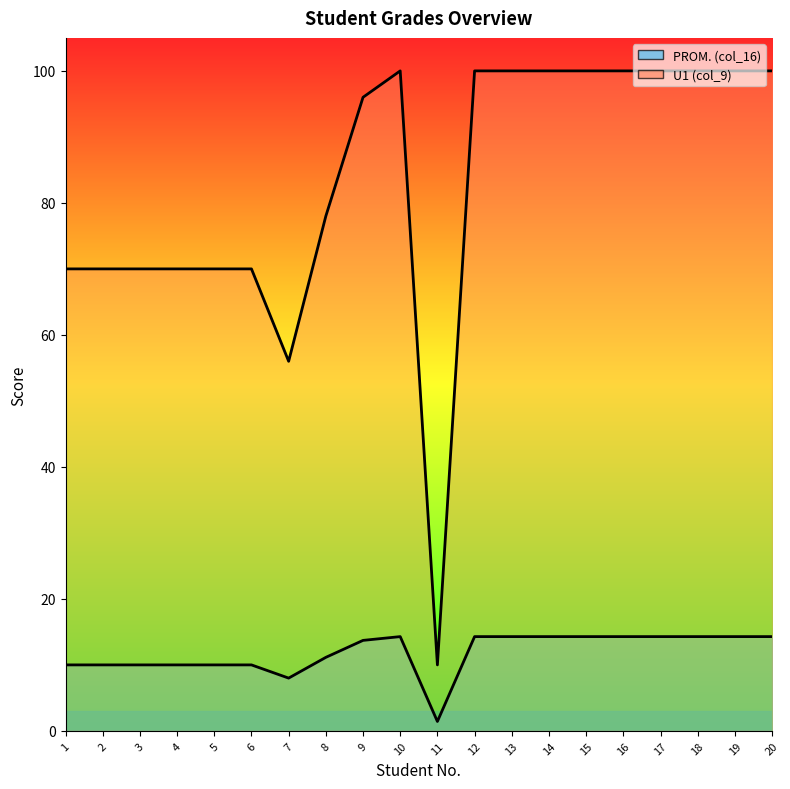

Which series changed the most between 13 and 14?

PROM. (col_16)